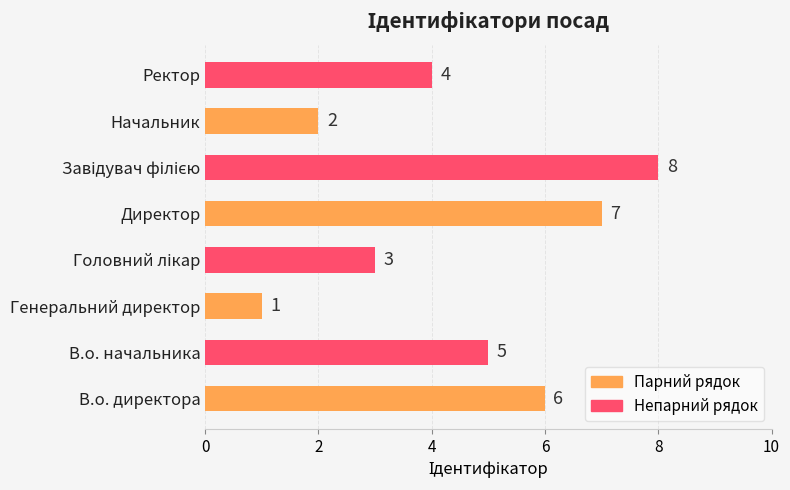

What is the smallest value displayed?

1